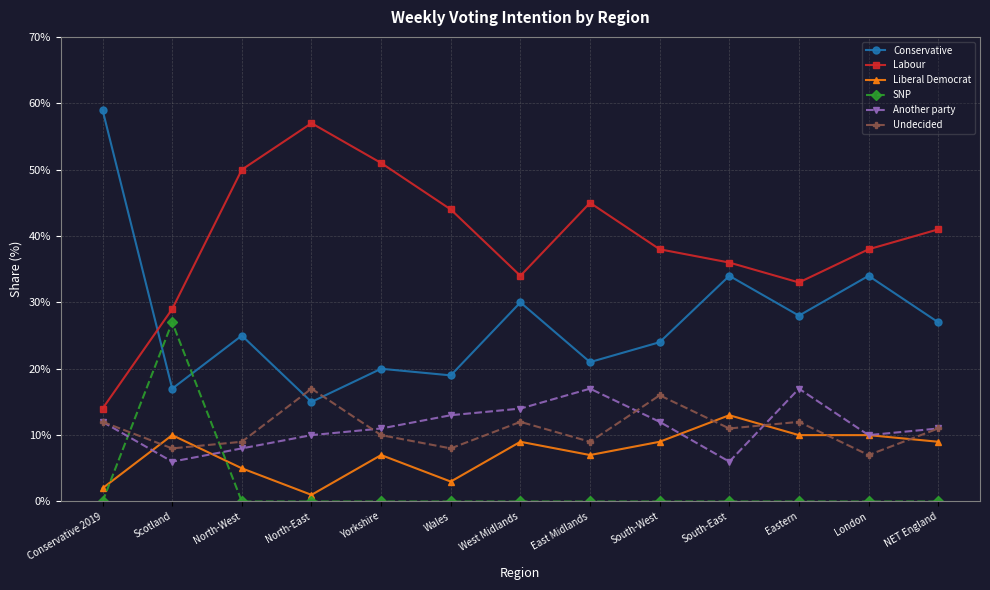

What is the minimum value for Conservative?

0.1